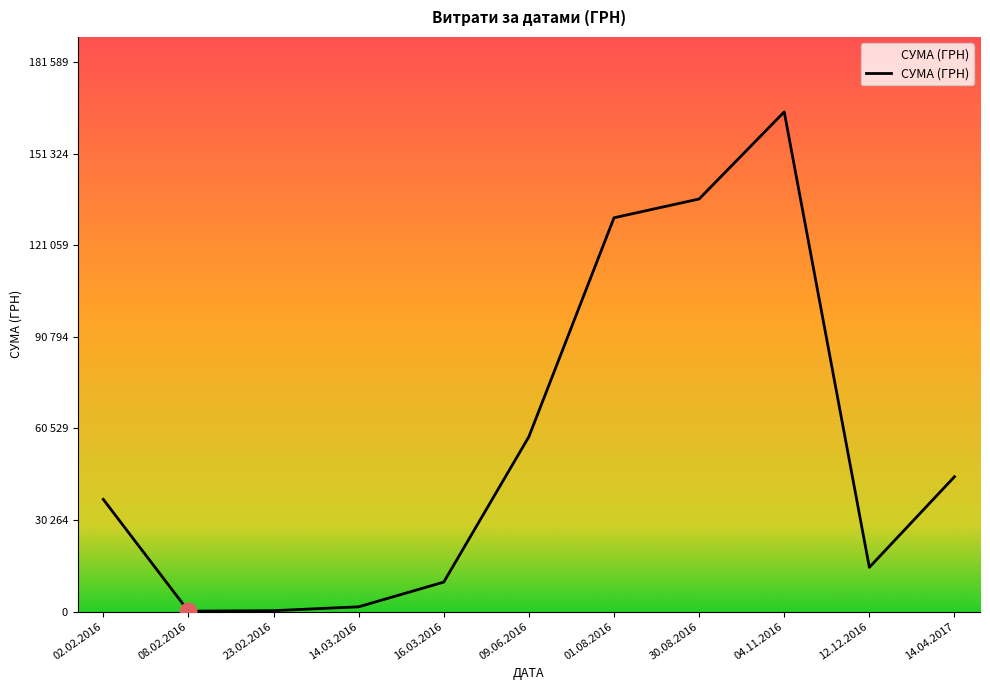

Does the chart have visible grid lines?

No